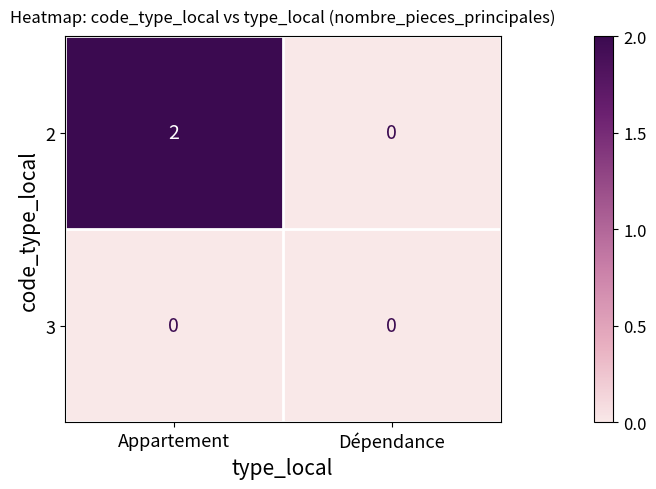

List the series in order of their overall mean, highest first.

2, 3